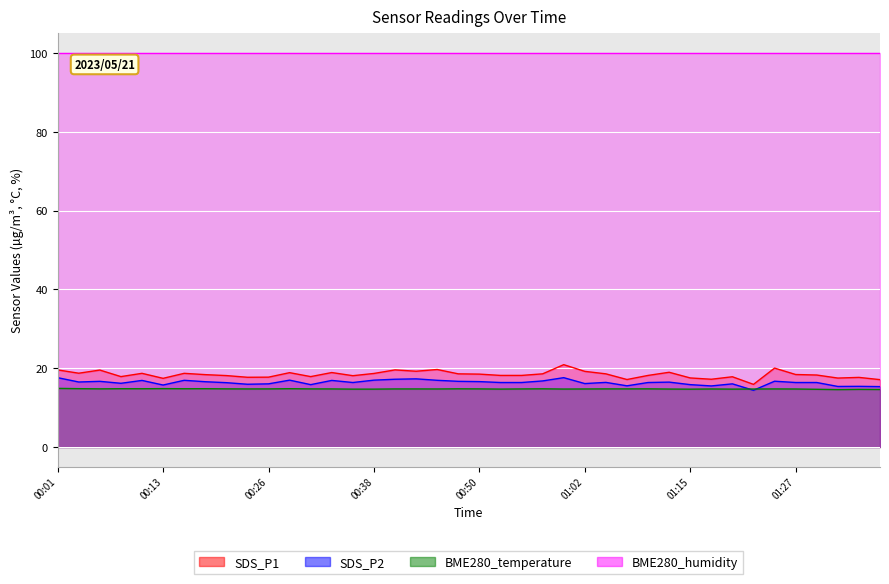

What is the difference between the second highest and second lowest values in the SDS_P2 series?

2.3